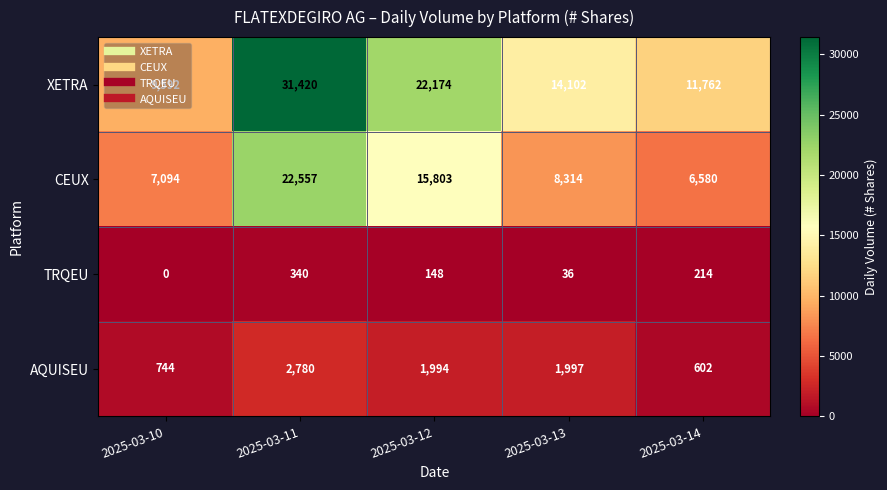

What is the greatest value displayed?

31420